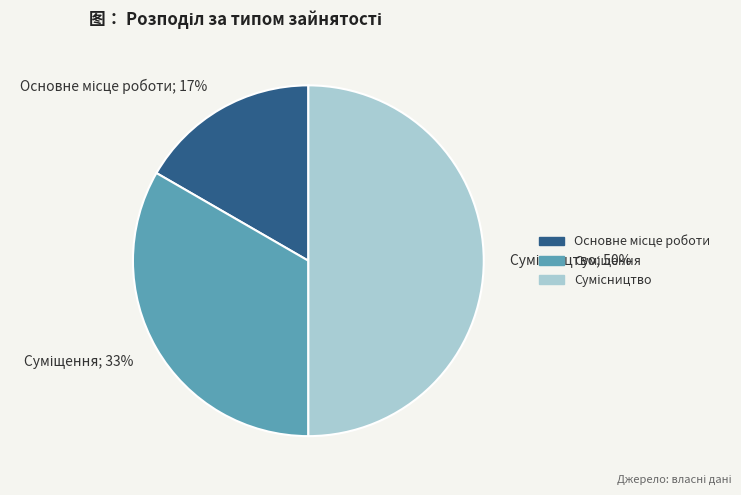

To the nearest percent, what is the difference between the largest and smallest slice percentages?

33%